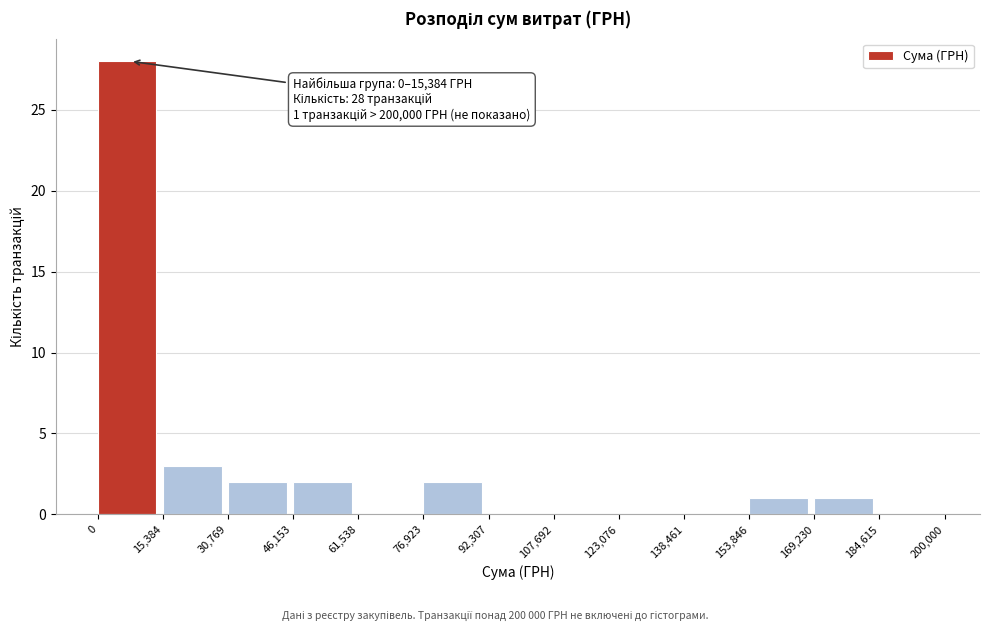

Which range on the x-axis has the tallest bar?

0 to 15,384